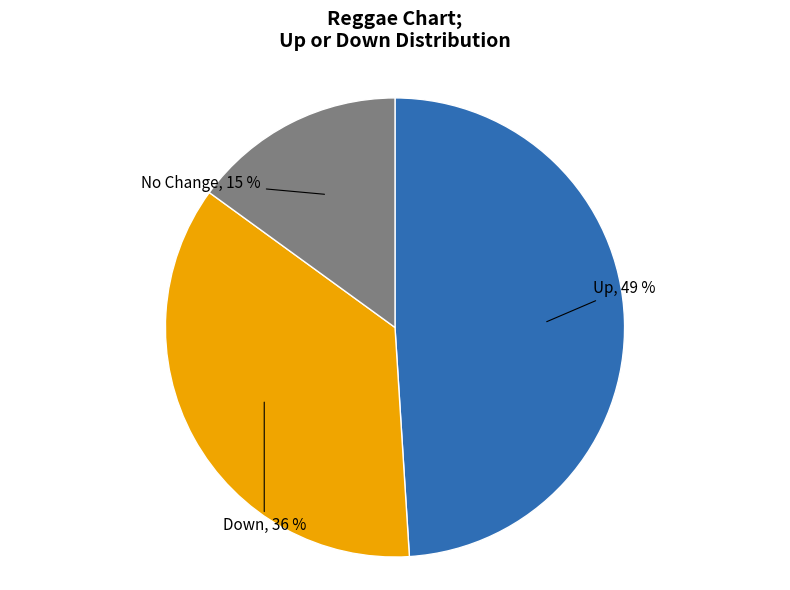

What percentage is the Down slice, to the nearest percent?

36%